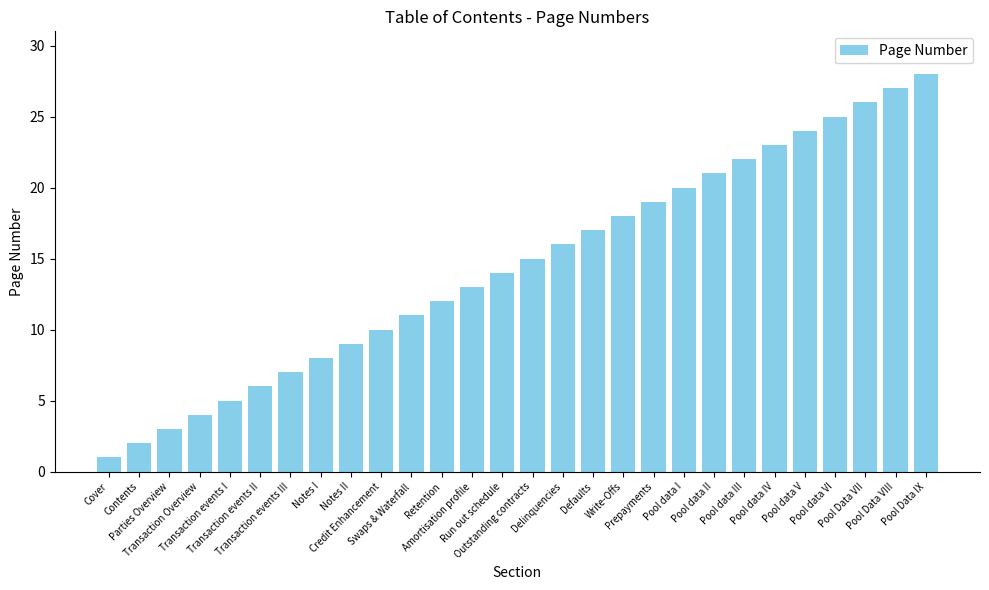

Which category has the highest value across all series?

Pool Data IX